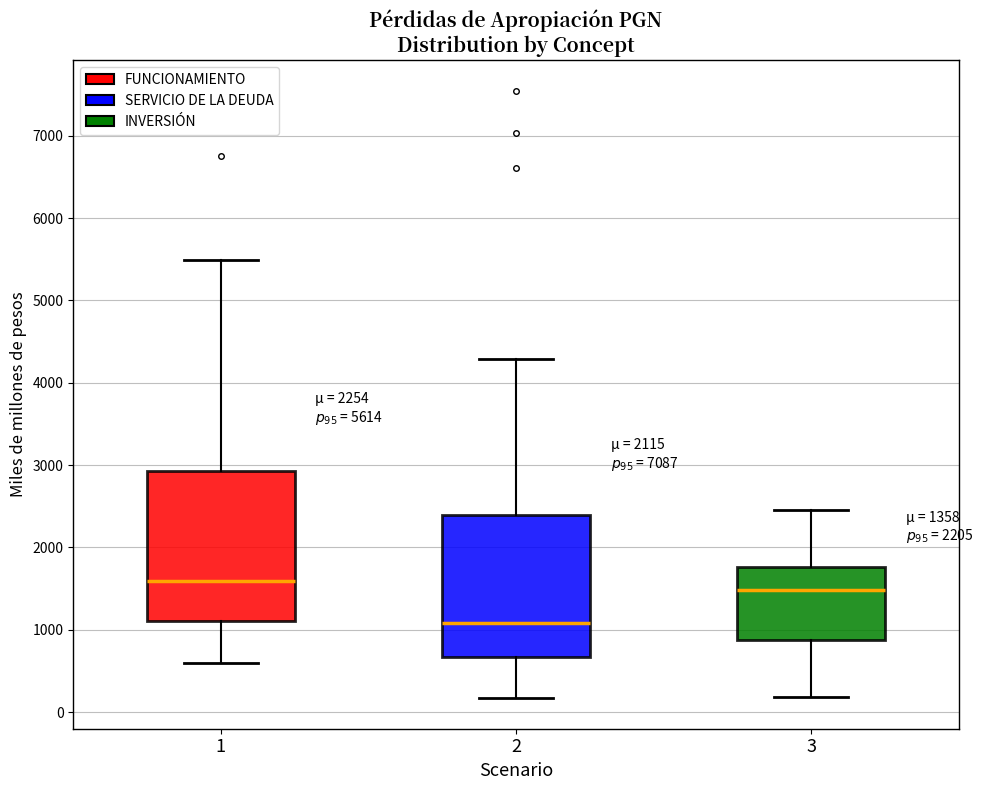

Which box has the highest median line?

1